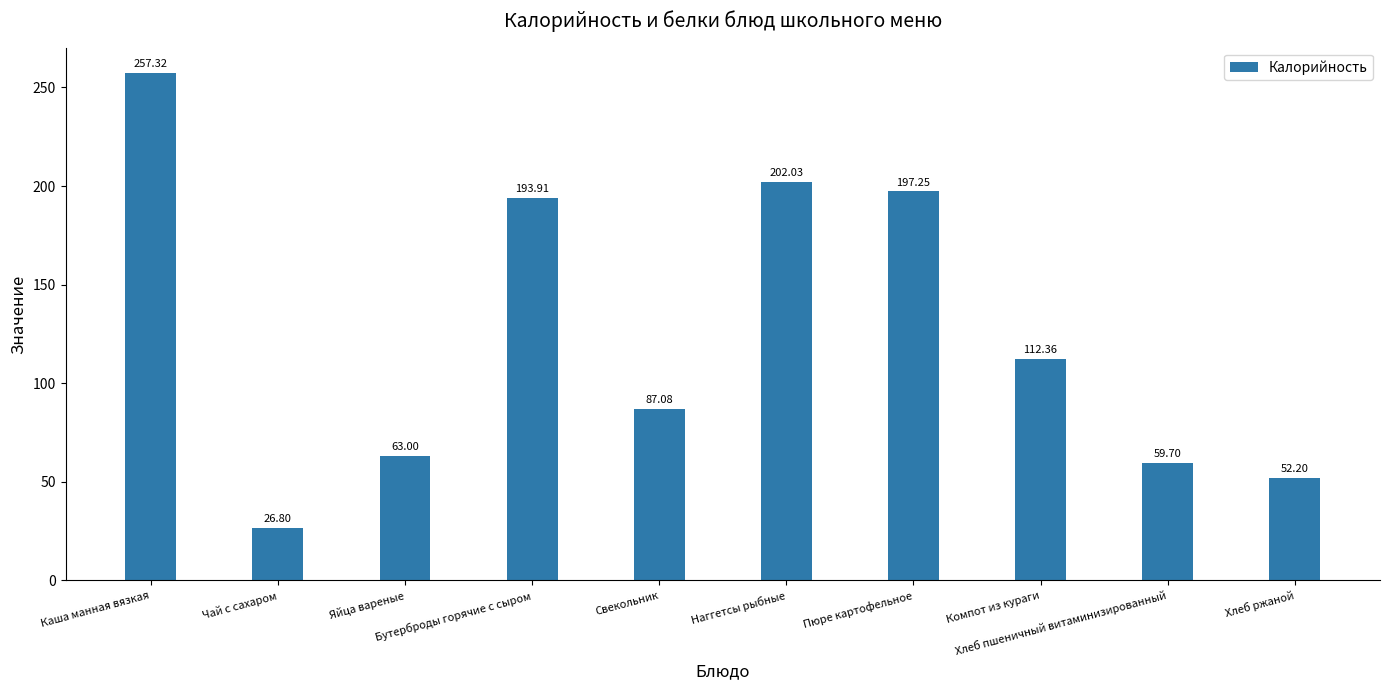

What is the label of the 9th bar from the right?

Чай с сахаром